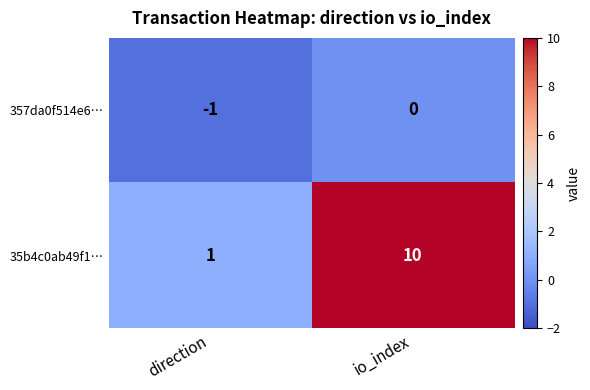

True or false: 357da0f514e6… has a value of -2 at direction.

False